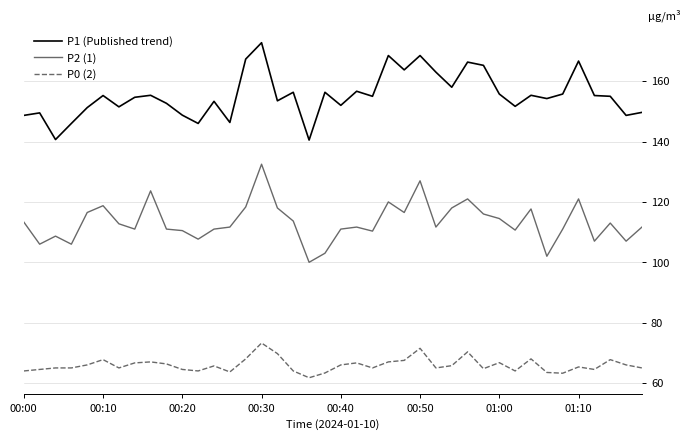

What is the sum of all P0 (2) values?

2638.8